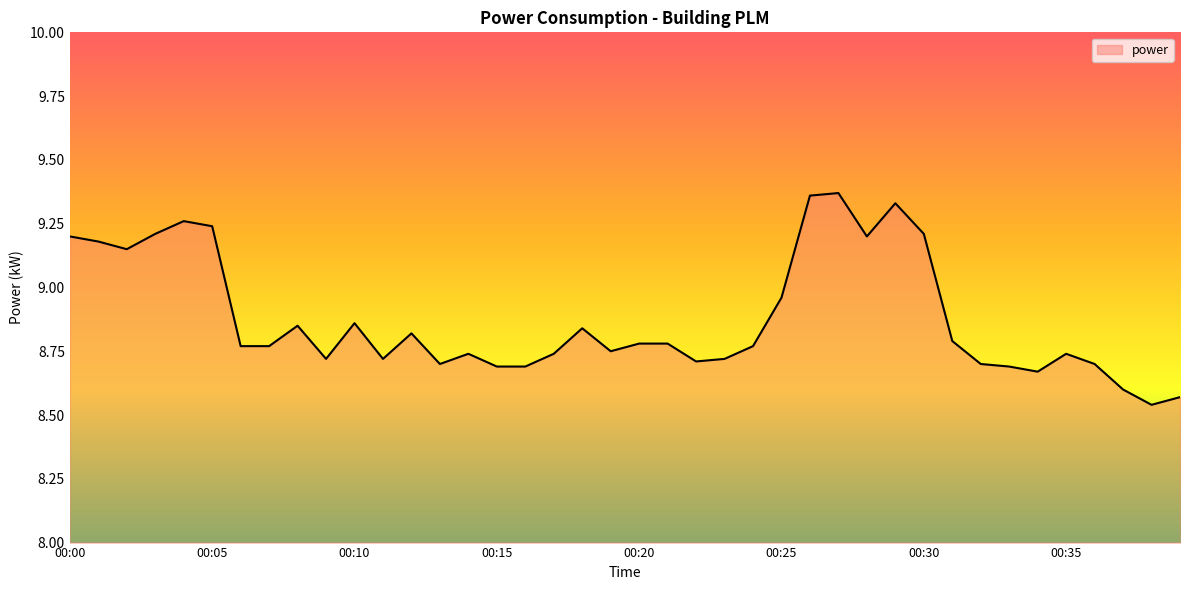

What is the difference between the maximum and minimum values?

0.8